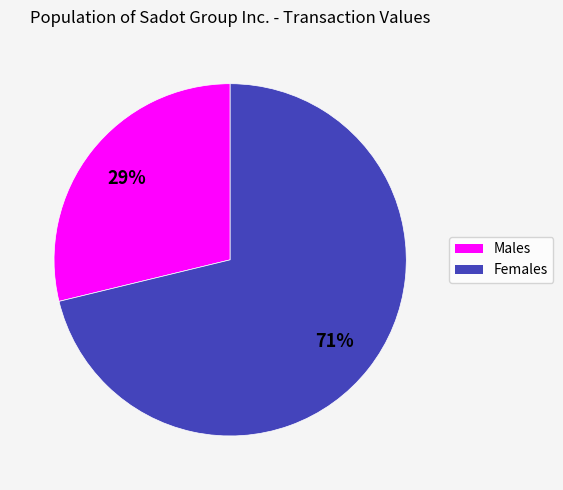

How many slices are in this pie chart?

2